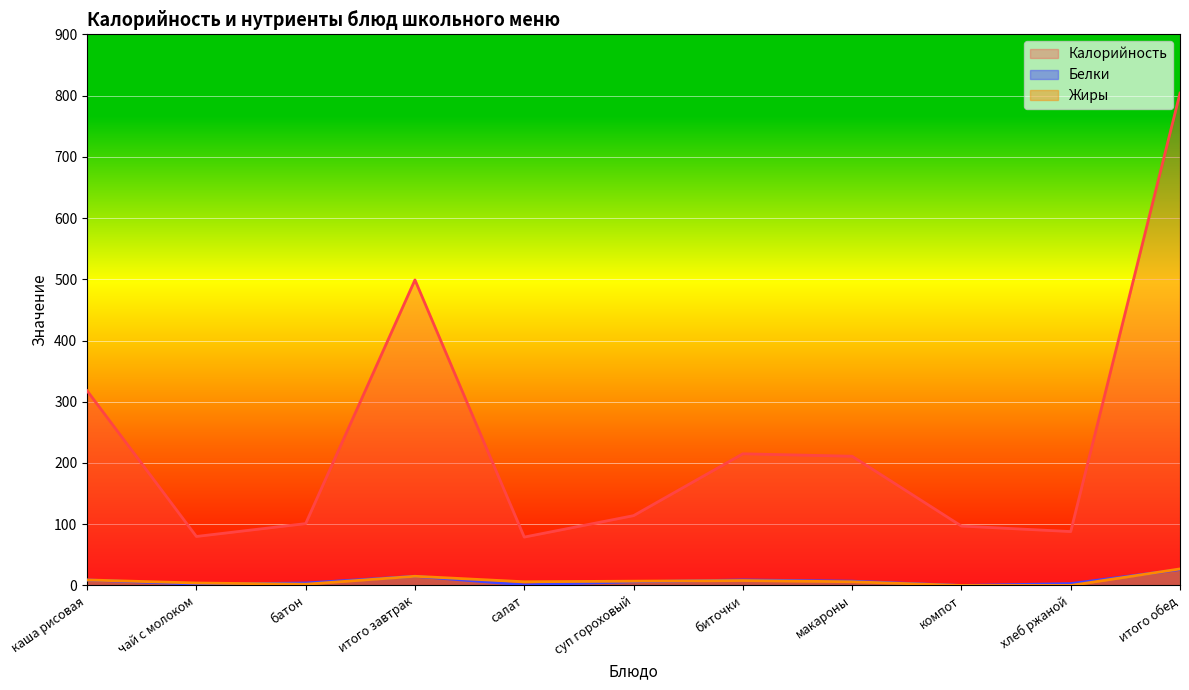

Count the number of data series in this chart.

3